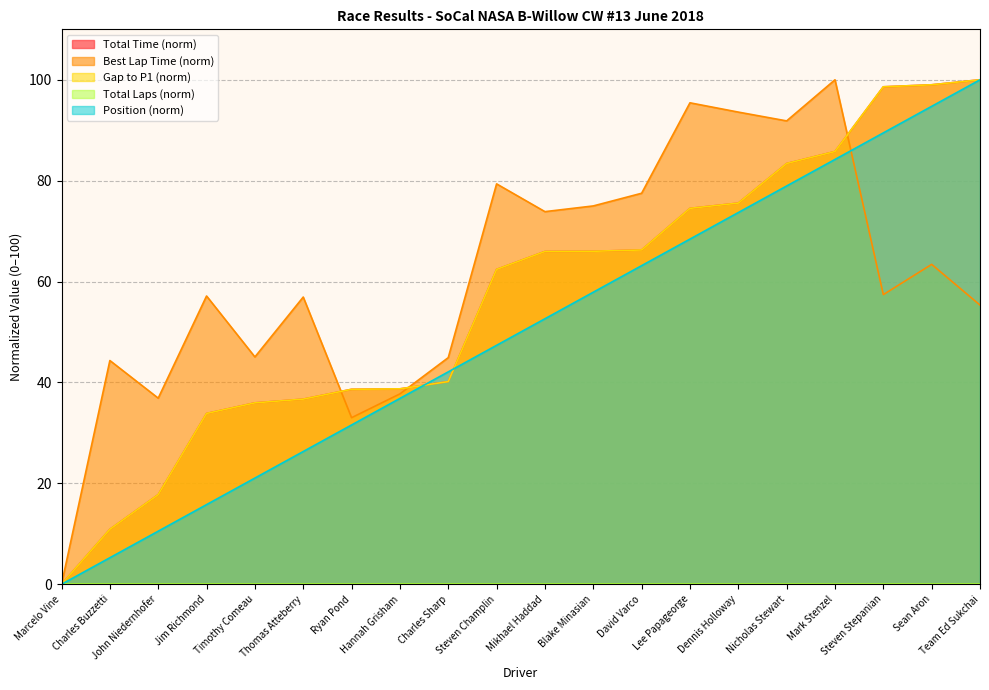

What is the value of the Best Lap time point at the 4th from the left?

57.1